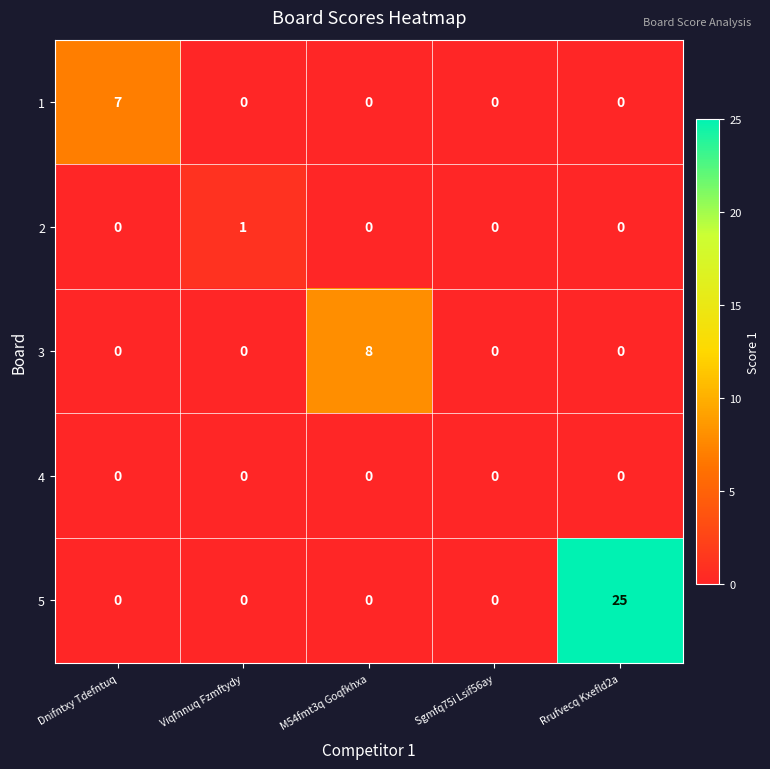

The 5 series shows -17 at M54fmt3q Goqfkhxa. True or false?

False